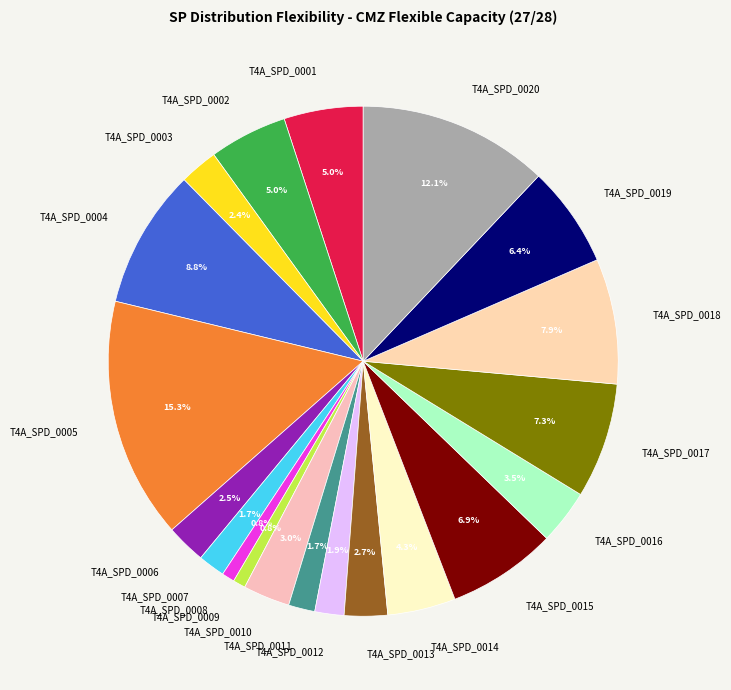

To the nearest percent, what percentage of the pie is T4A_SPD_0009?

1%